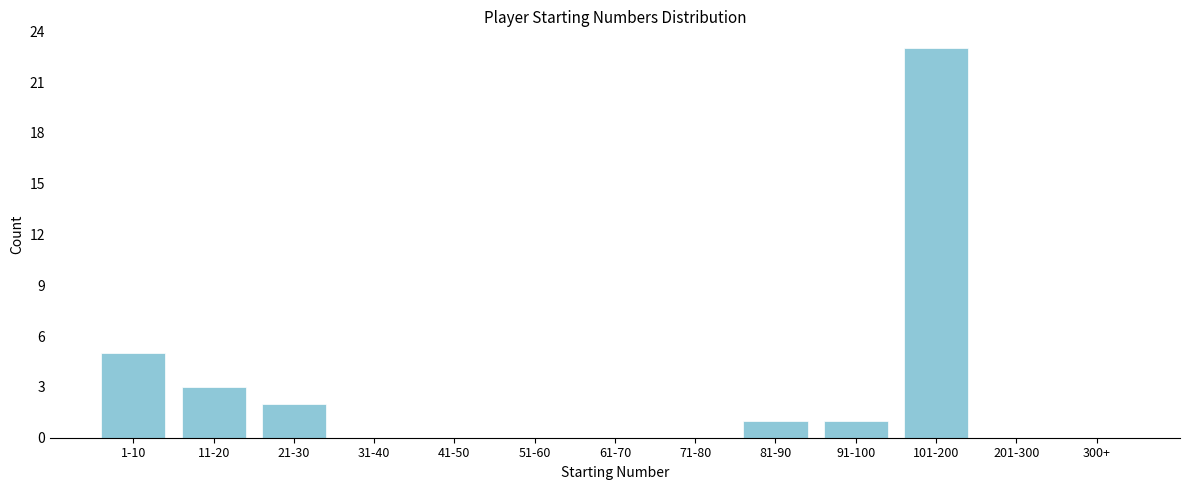

Reading right to left, what are all the values shown in this chart?

300+=0	201-300=0	101-200=23	91-100=1	81-90=1	71-80=0	61-70=0	51-60=0	41-50=0	31-40=0	21-30=2	11-20=3	1-10=5